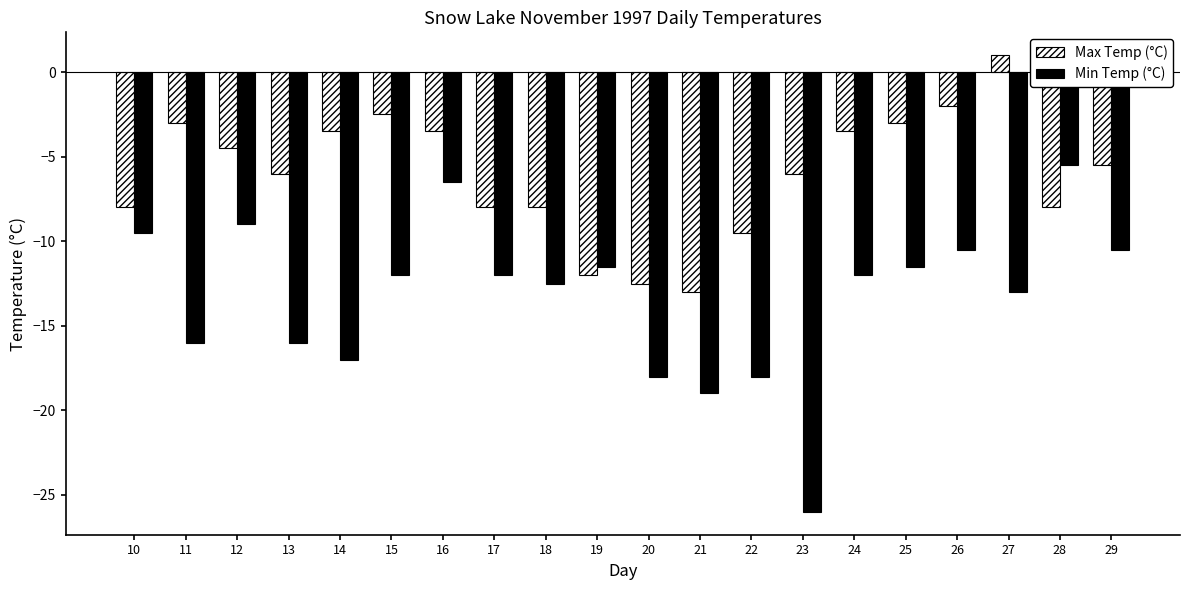

What is the sum of all Max Temp (°C) values?

-121.0